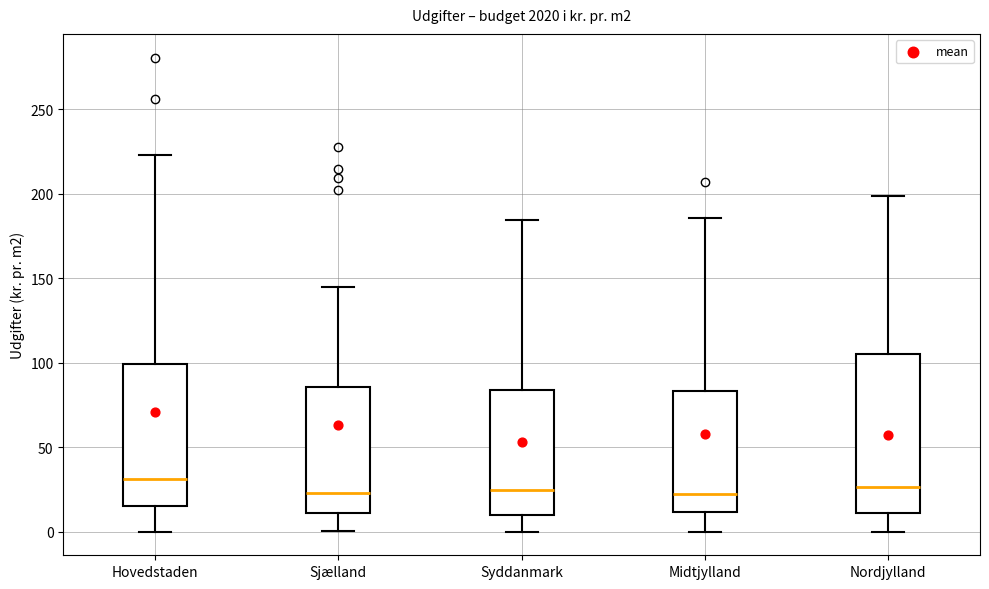

Reading left to right, transcribe this box plot: for each box, give where its median line is, the range the box spans, and where its two whiskers end, as read against the y-axis. The values are not printed on the chart, so give them approximately, as read against the axis.

Hovedstaden: median 30, box 15 to 100, whiskers 0 to 225
Sjælland: median 25, box 10 to 85, whiskers 0 to 145
Syddanmark: median 25, box 10 to 85, whiskers 0 to 185
Midtjylland: median 20, box 10 to 85, whiskers 0 to 185
Nordjylland: median 25, box 10 to 105, whiskers 0 to 200